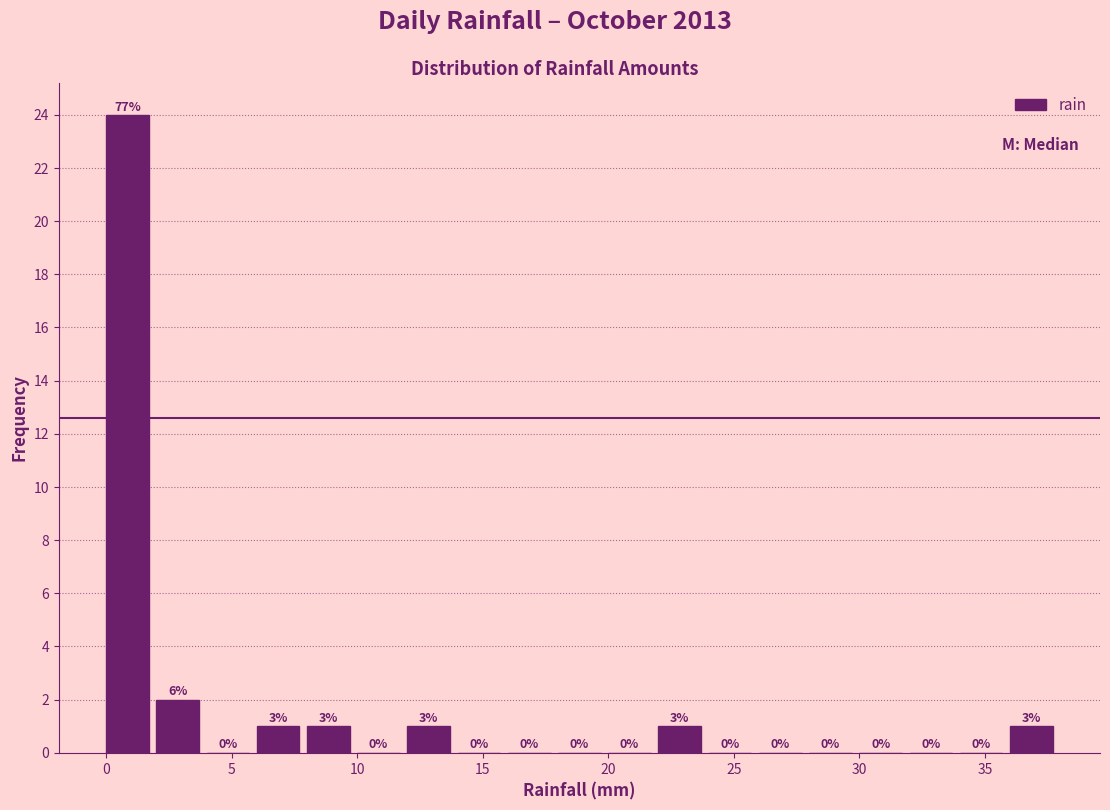

Which range on the x-axis has the tallest bar?

0 to 2